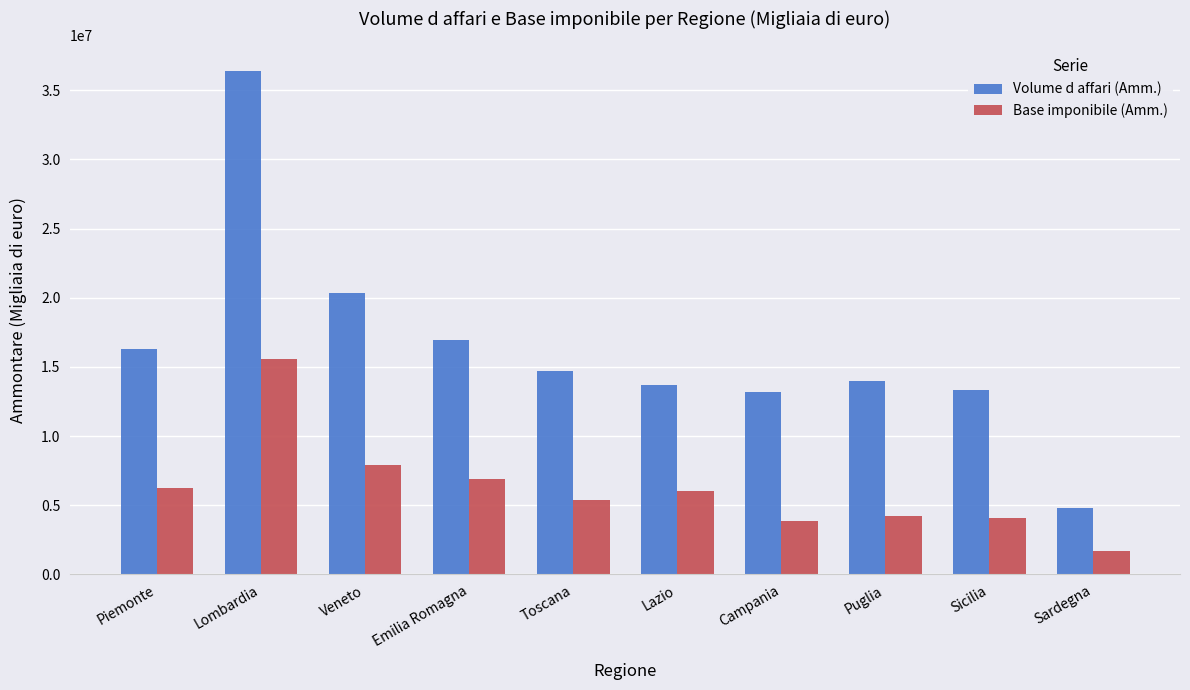

What are all the series names shown in the legend?

Volume d affari (Amm.), Base imponibile (Amm.)